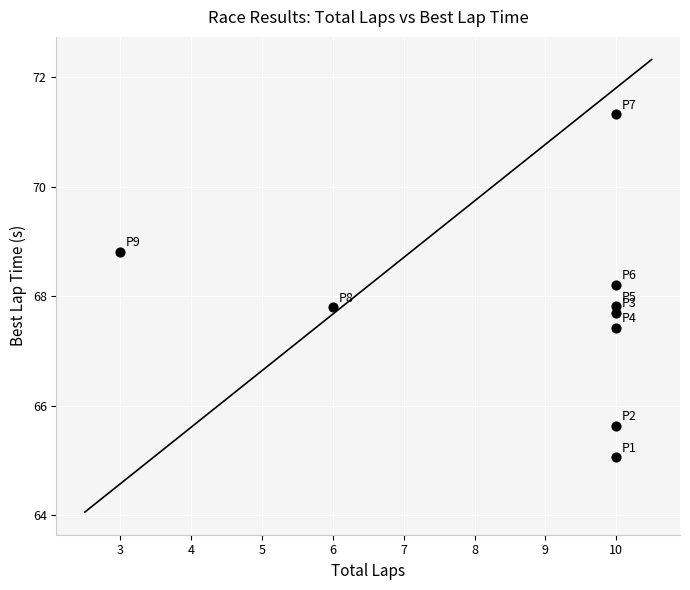

What is the average Y value?

67.7